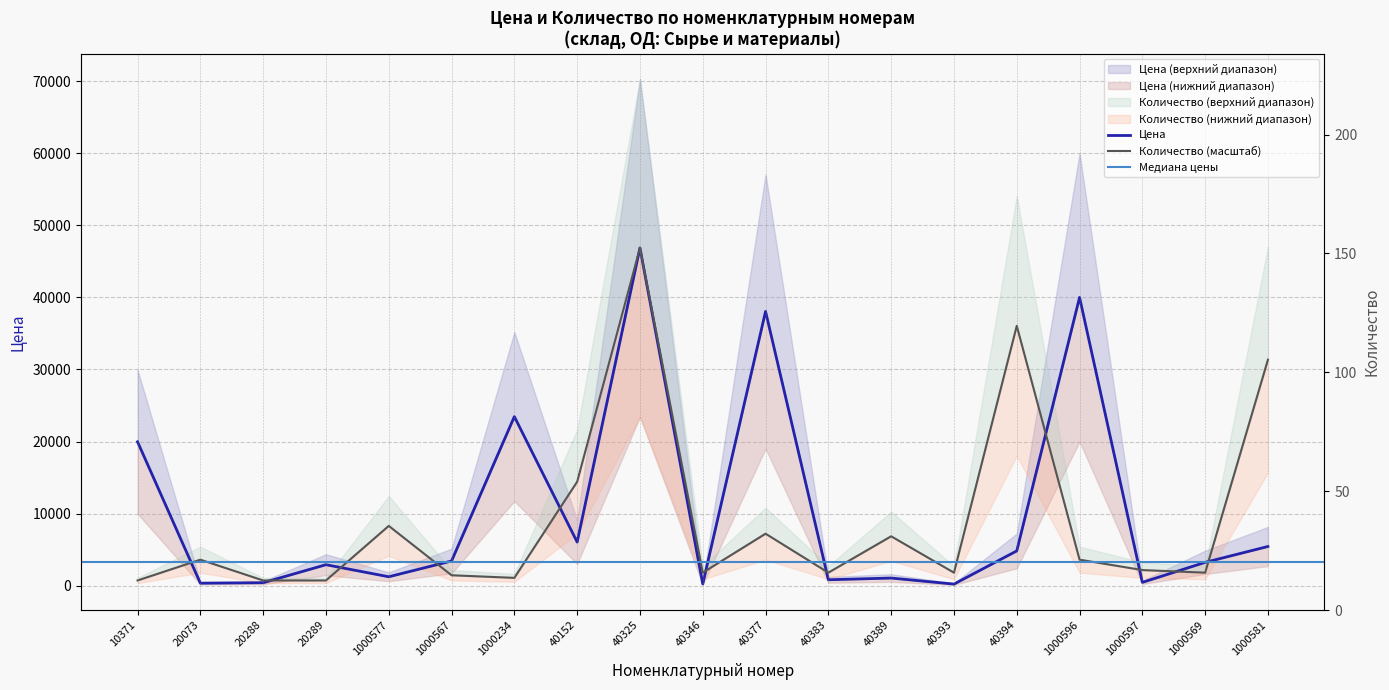

How many lines are shown in the chart?

2